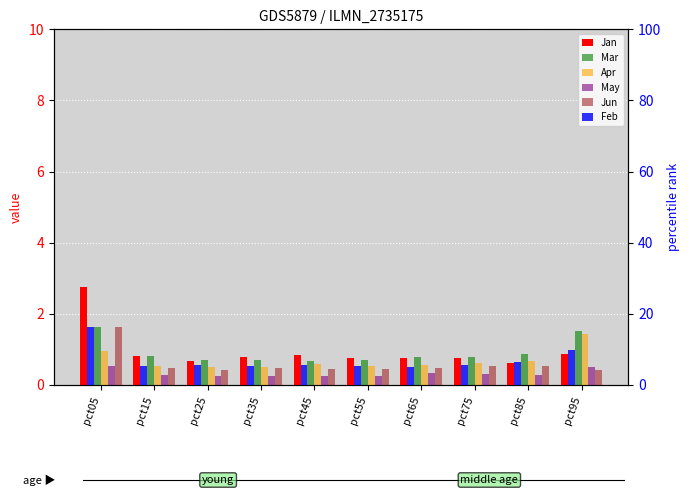

What is the total value across all series at pct05?

23.9